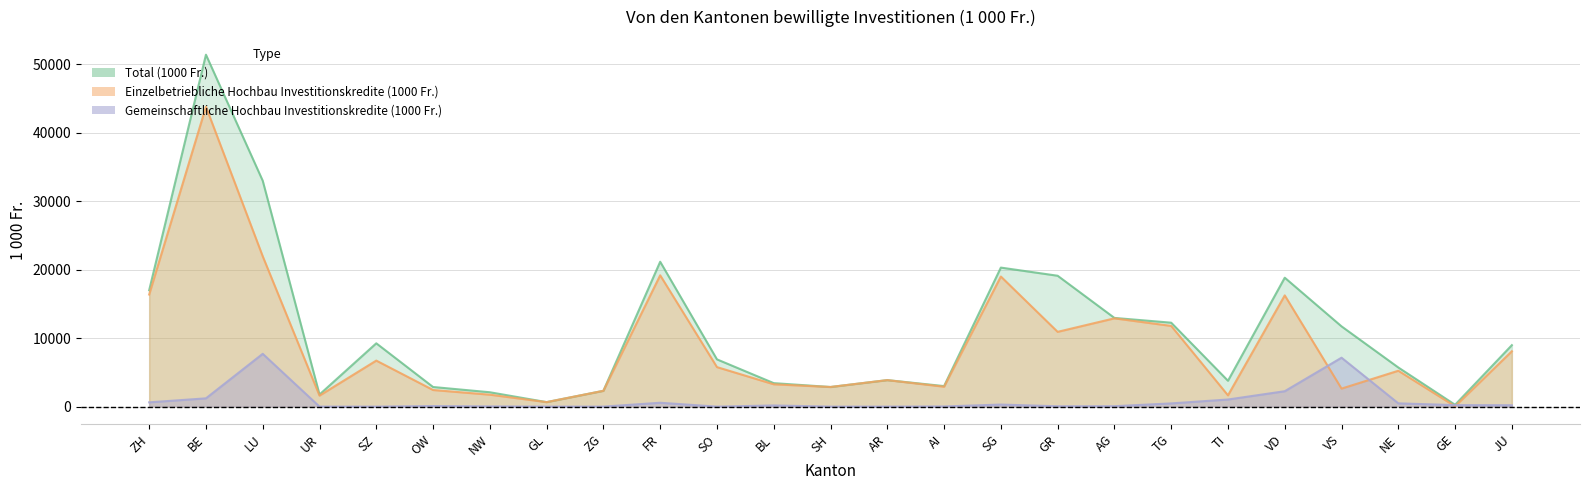

At which label is Einzelbetriebliche Hochbau Investitionskredite (1000 Fr.) closest to 21926?

LU